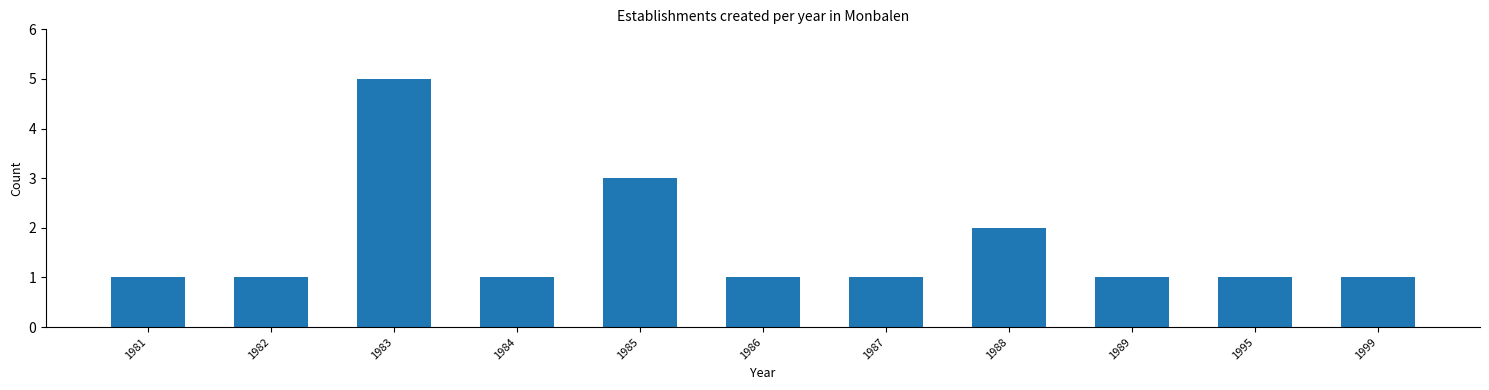

Reading left to right, extract all data points from this chart.

1981=1	1982=1	1983=5	1984=1	1985=3	1986=1	1987=1	1988=2	1989=1	1995=1	1999=1